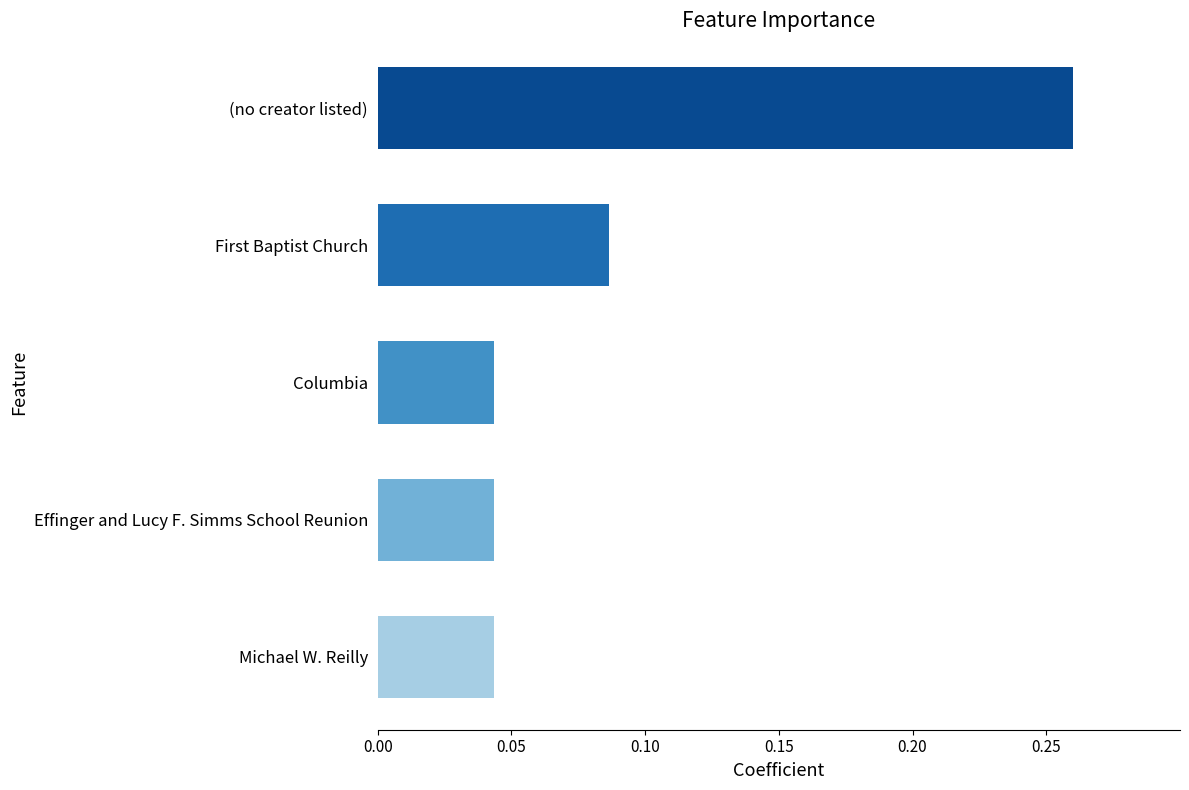

At which category does the chart reach its peak across all series?

(no creator listed)